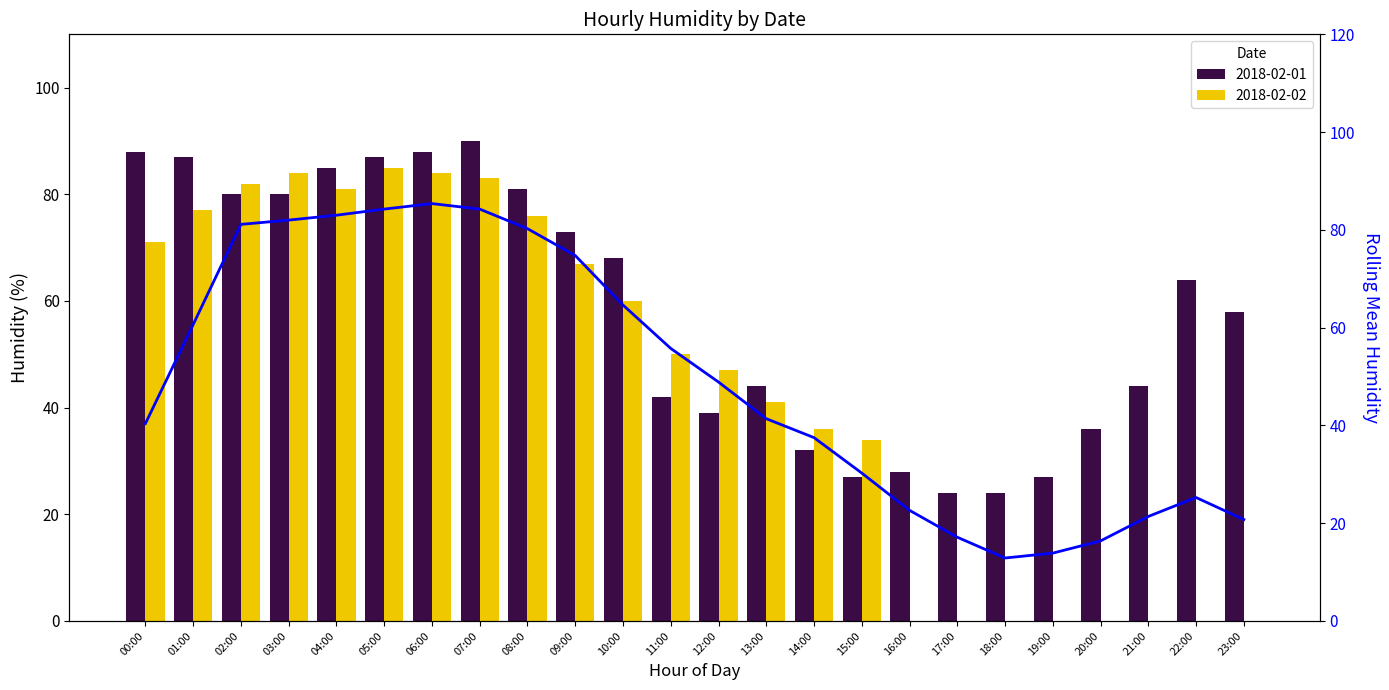

Approximately how many times larger is the value at 12:00 compared to 03:00?

0.6